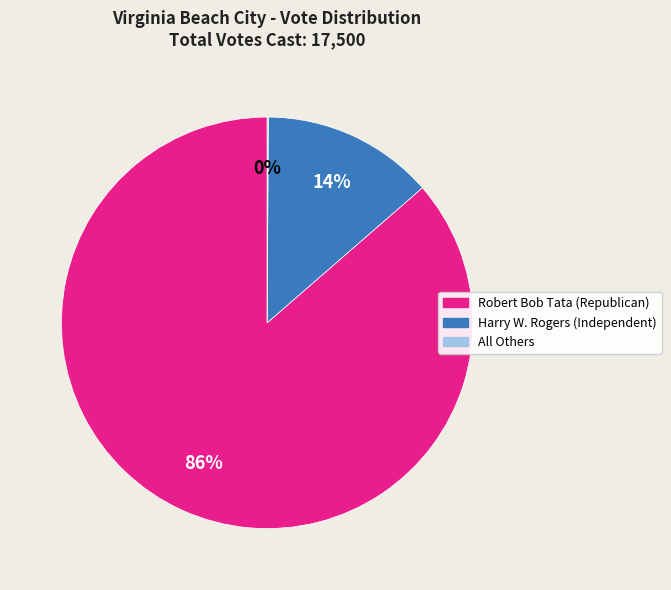

Combined, do Robert Bob Tata (Republican) and Harry W. Rogers (Independent) account for over 50%?

Yes